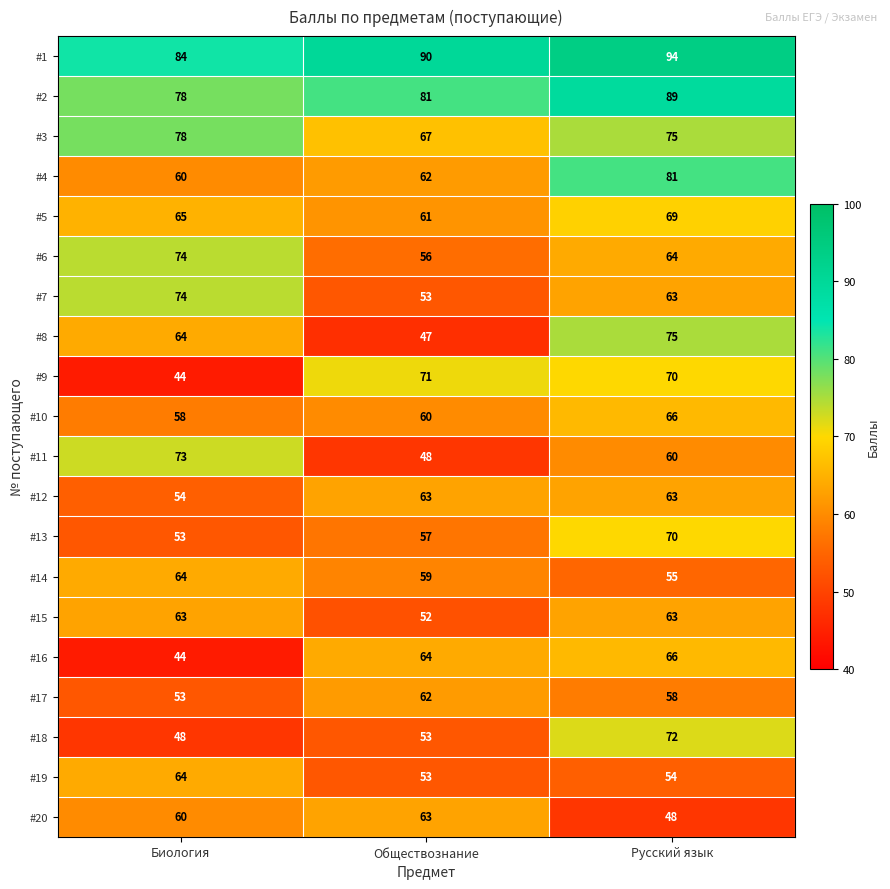

What is the spread (max minus min) of values at Биология?

40